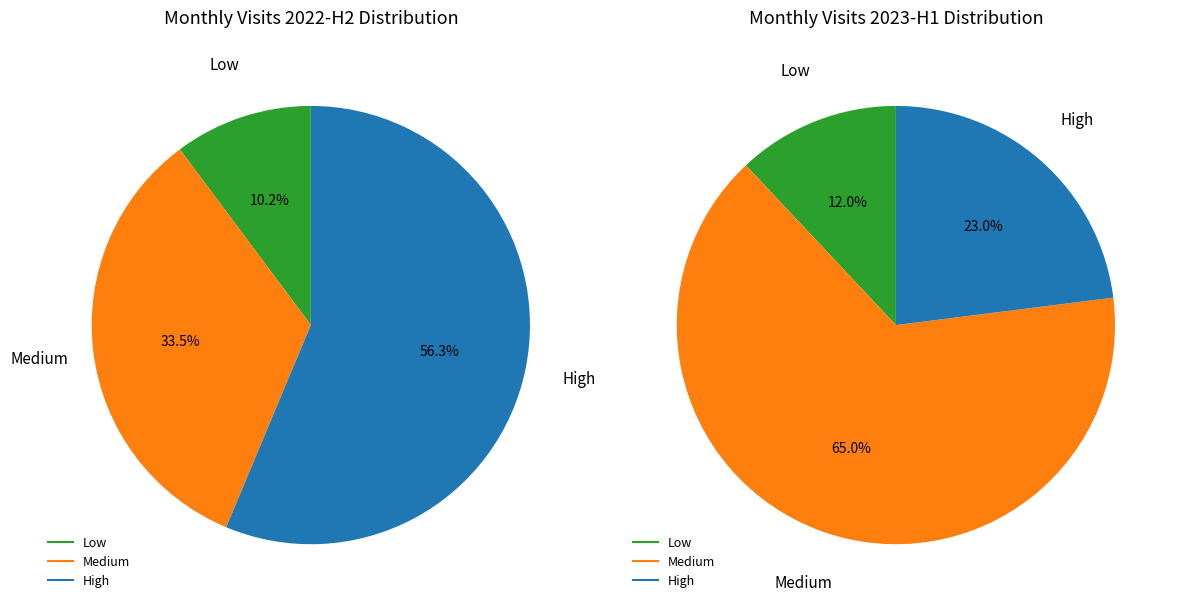

The 2022-10 slice represents 21% of the pie. True or false?

False